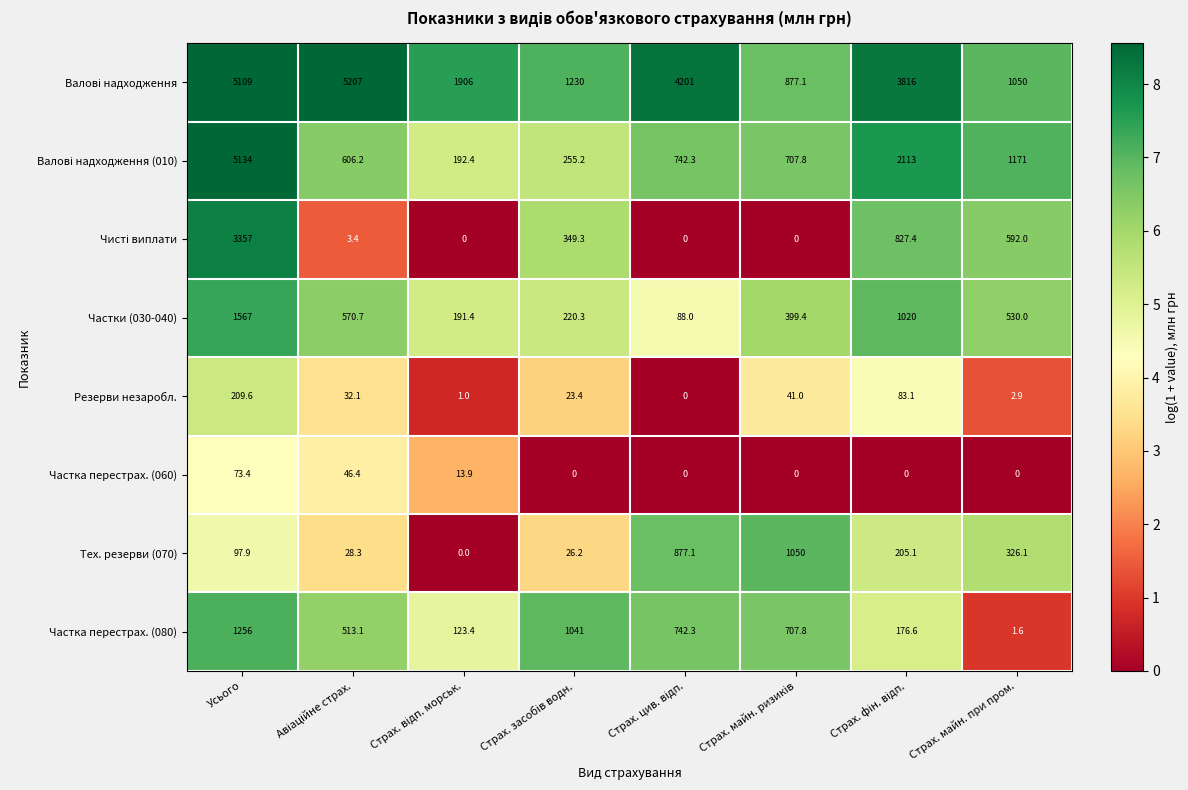

What is the maximum value shown in the chart?

5207.0